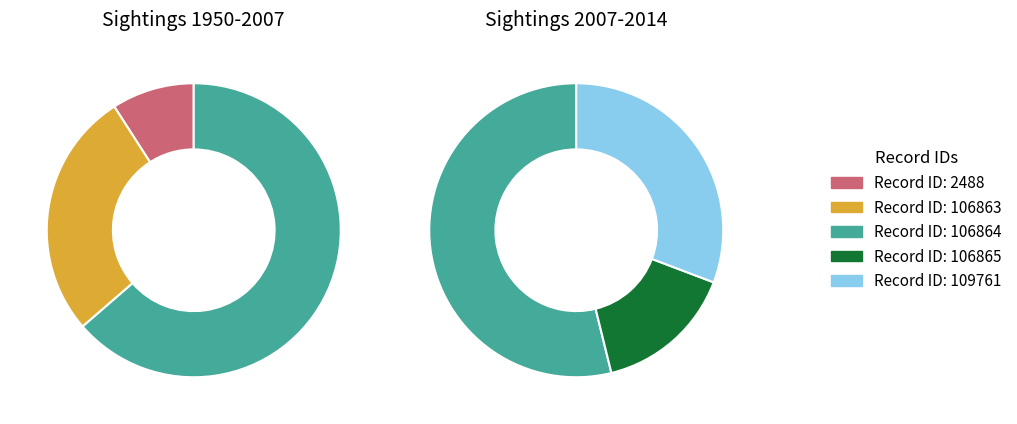

Which slice is the smallest?

2488